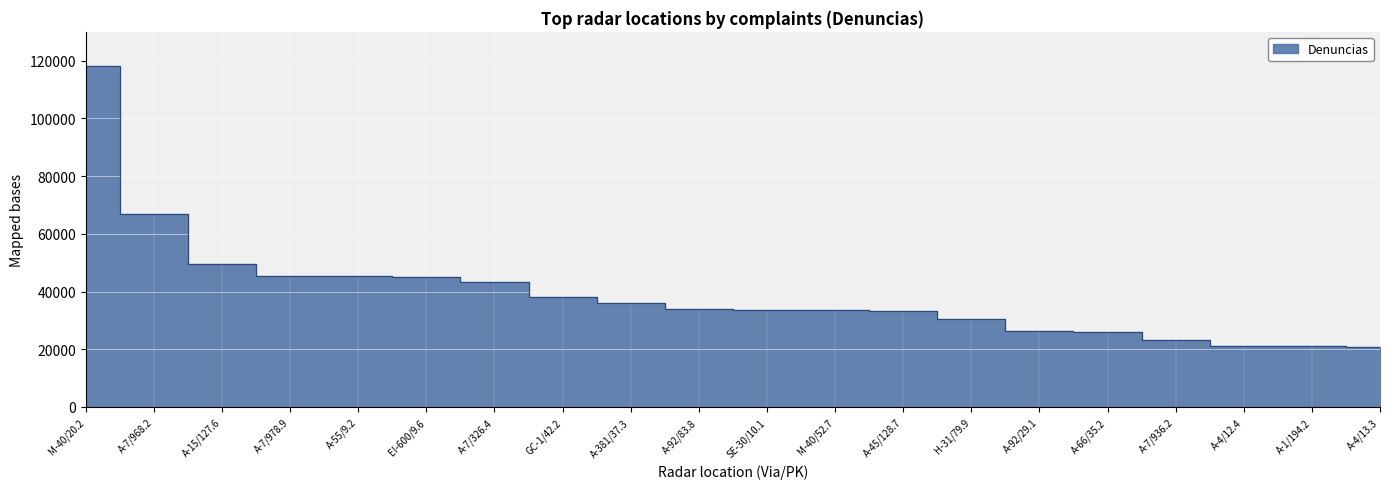

What is the change in value from M-40/20.2 to A-4/12.4?

-97044